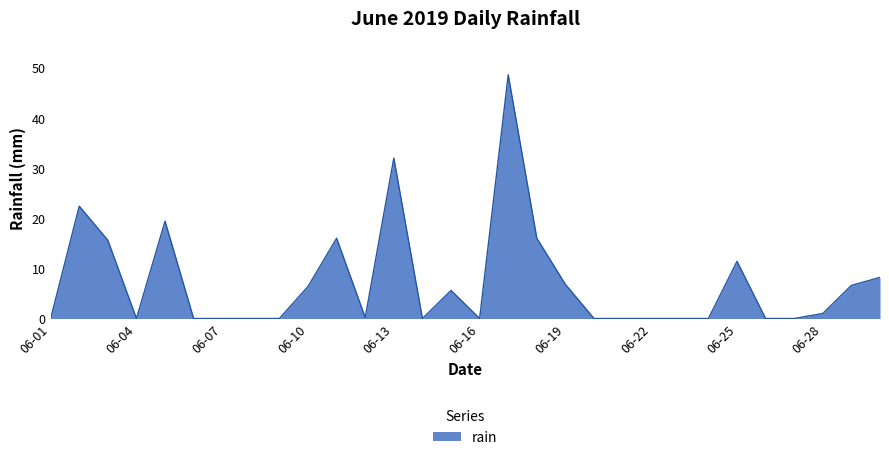

What is the greatest value displayed?

48.6